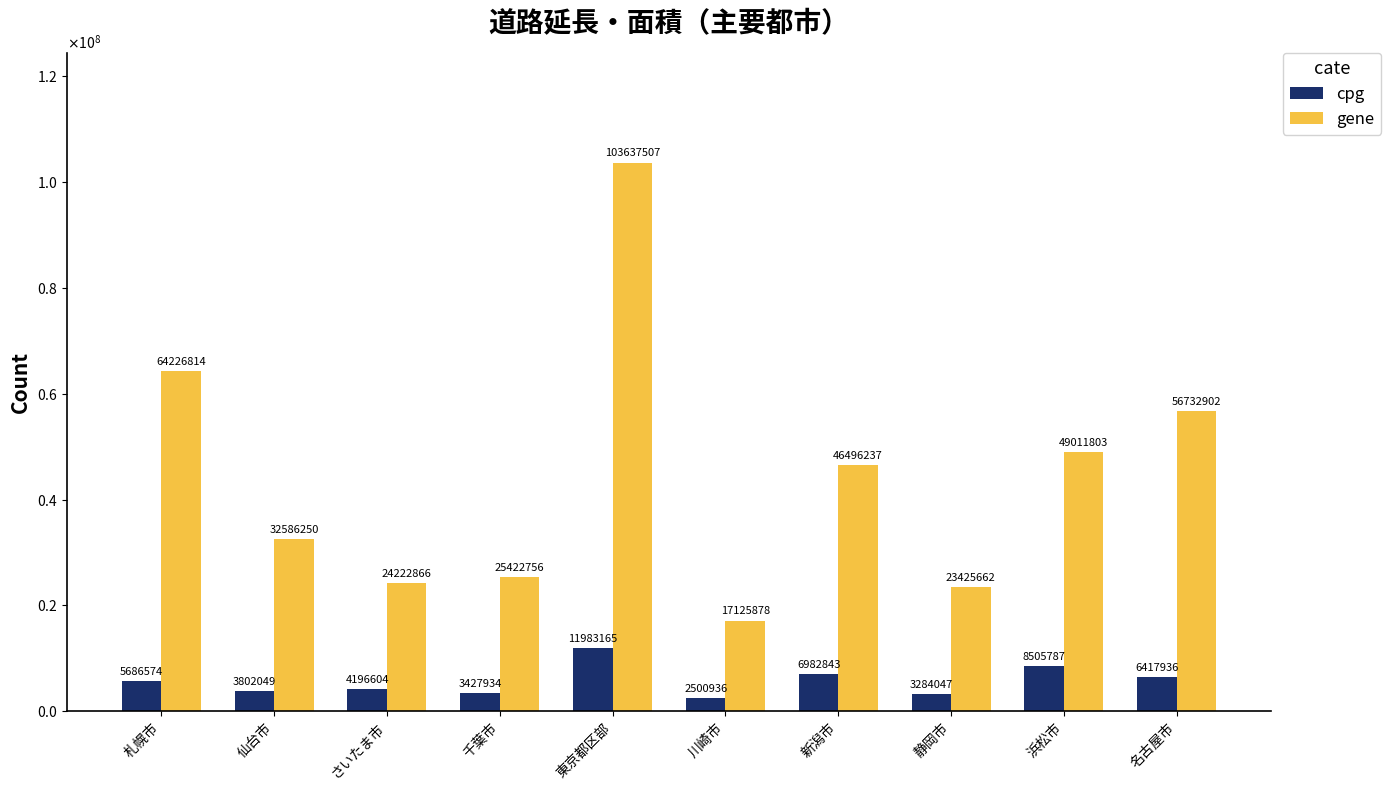

What is the spread (max minus min) of values at 名古屋市?

50314966